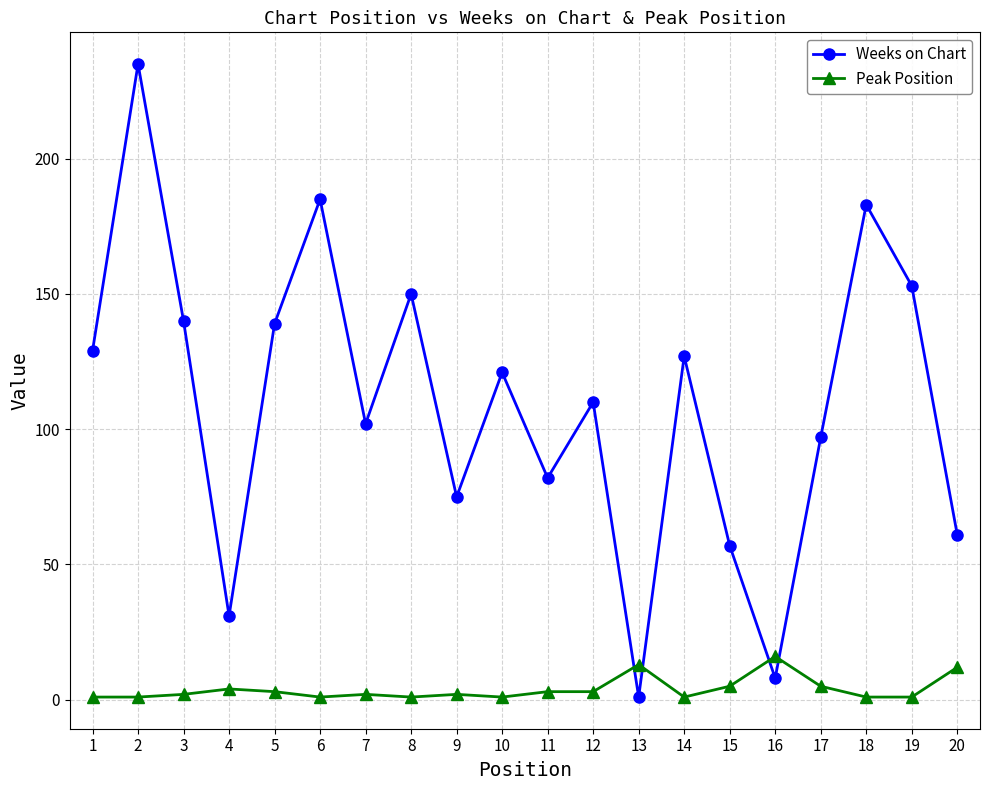

Count the number of categories in the chart.

20